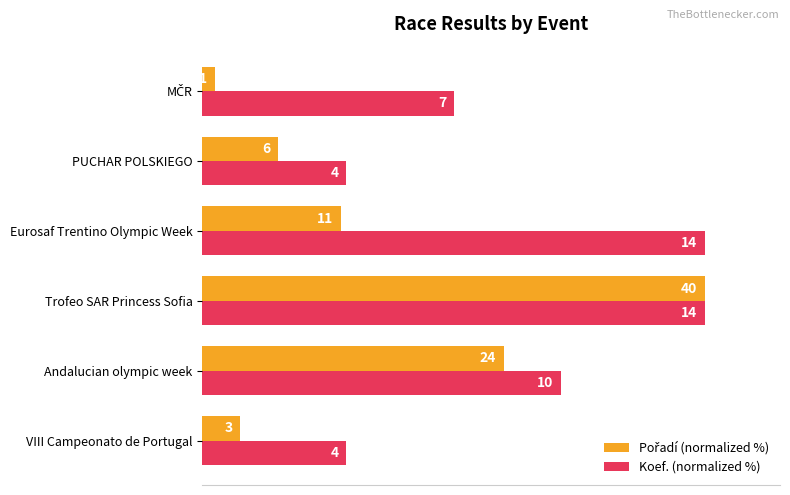

Does the chart contain any negative values?

No